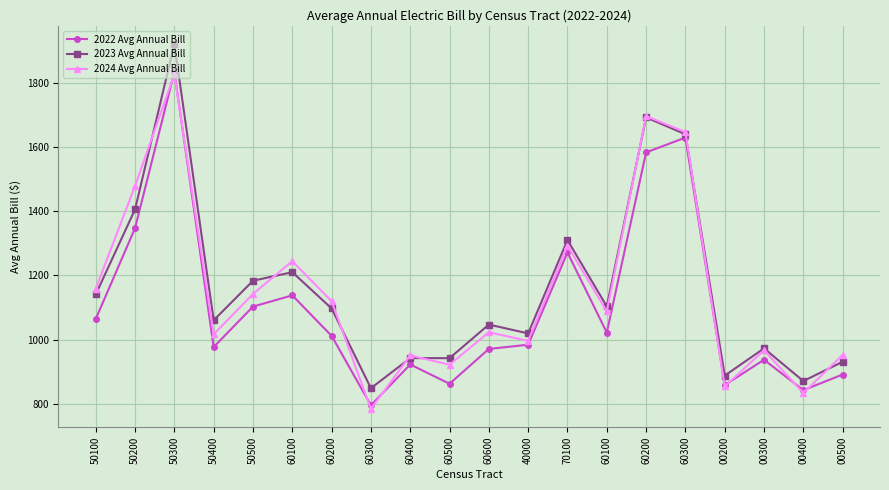

What are all the series names shown in the legend?

2022 Avg Annual Bill, 2023 Avg Annual Bill, 2024 Avg Annual Bill